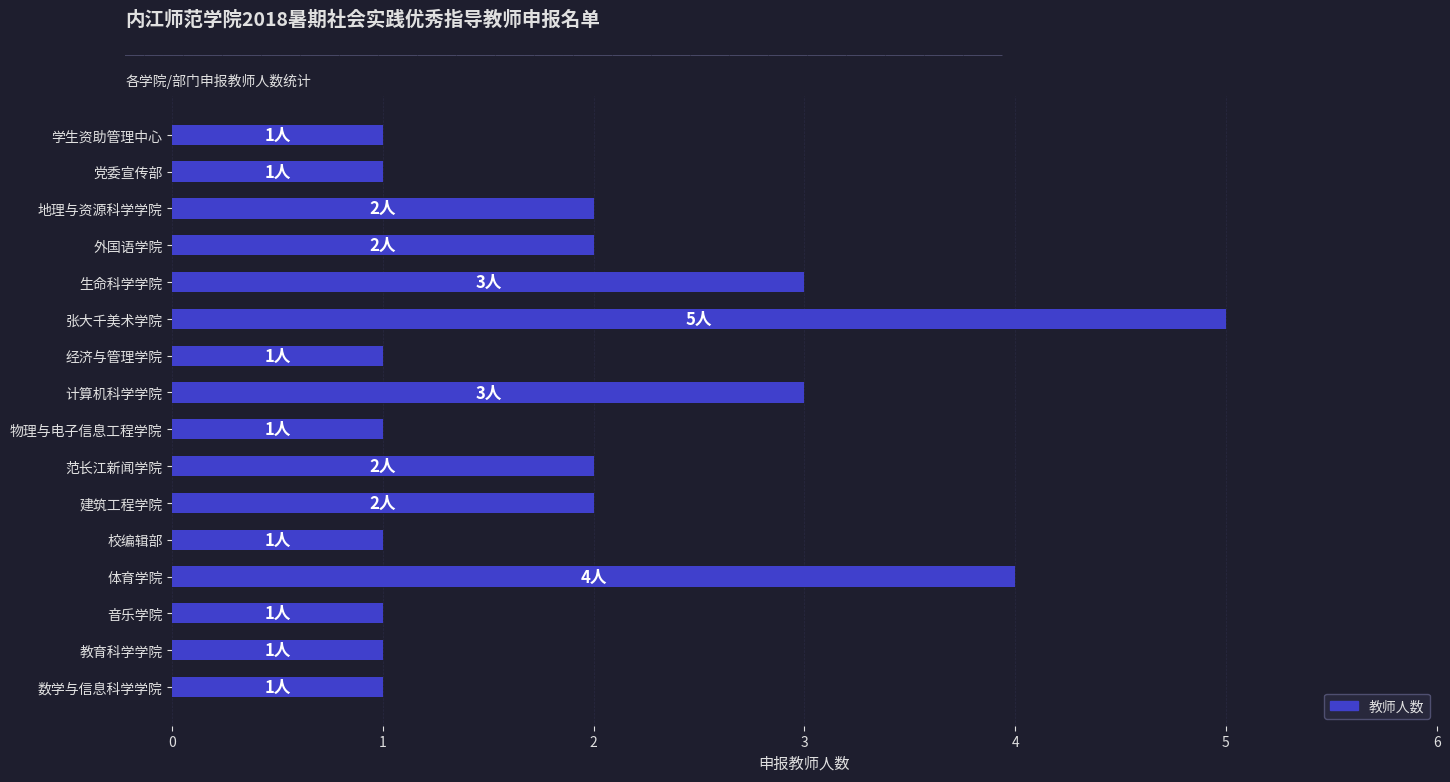

What is the minimum value shown in the chart?

1